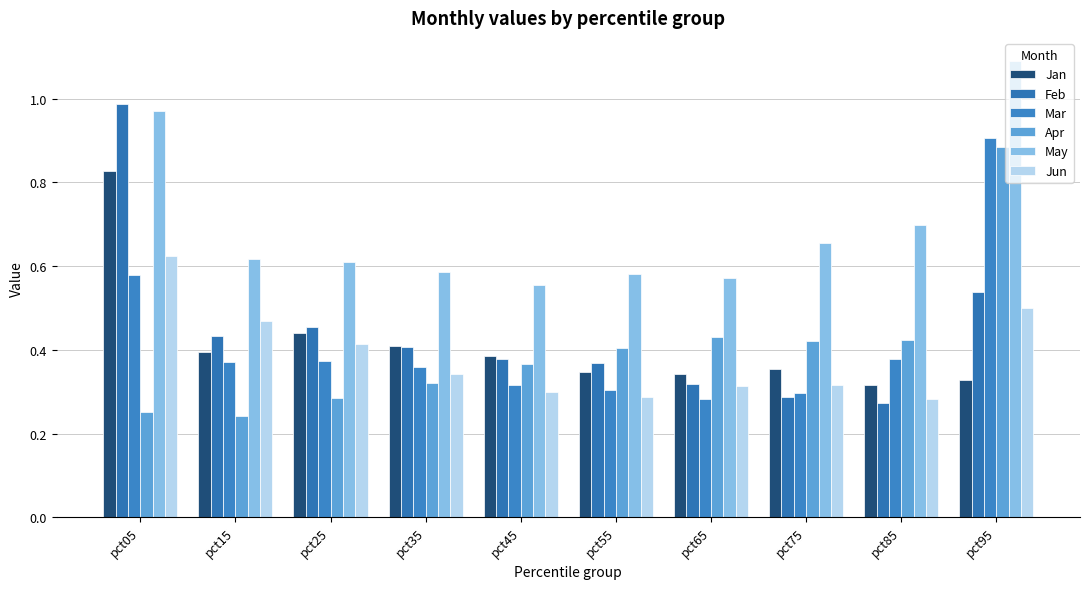

How many series are shown in this chart?

6